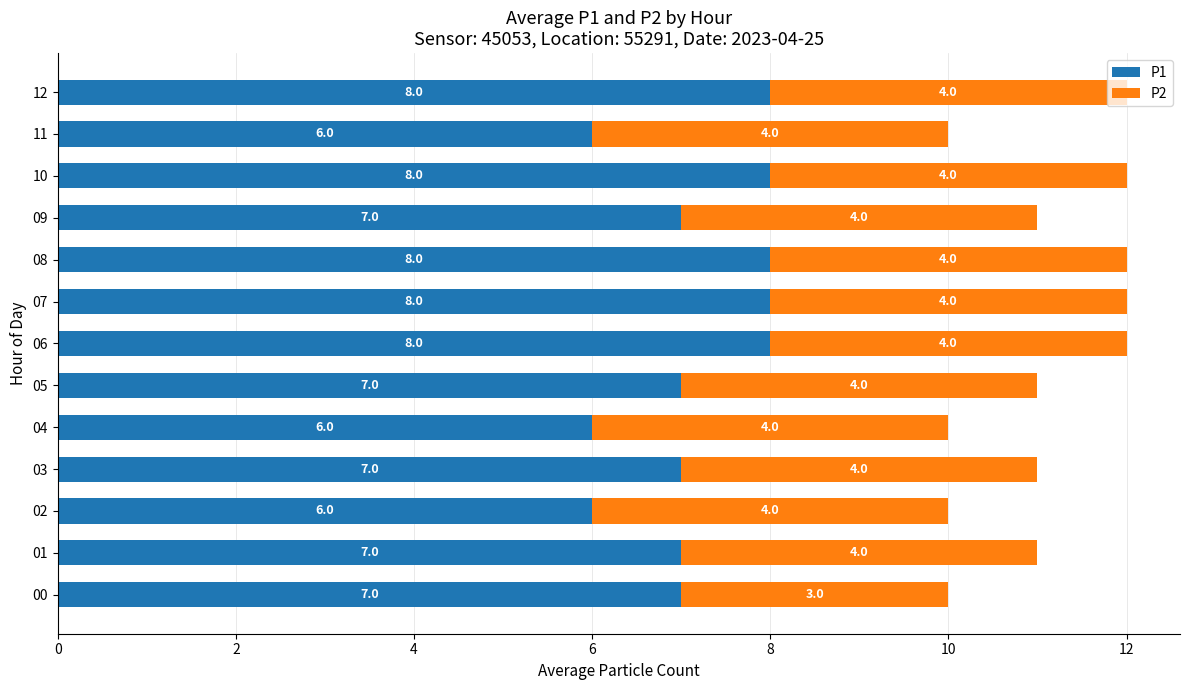

What is the total value across all series at 01?

11